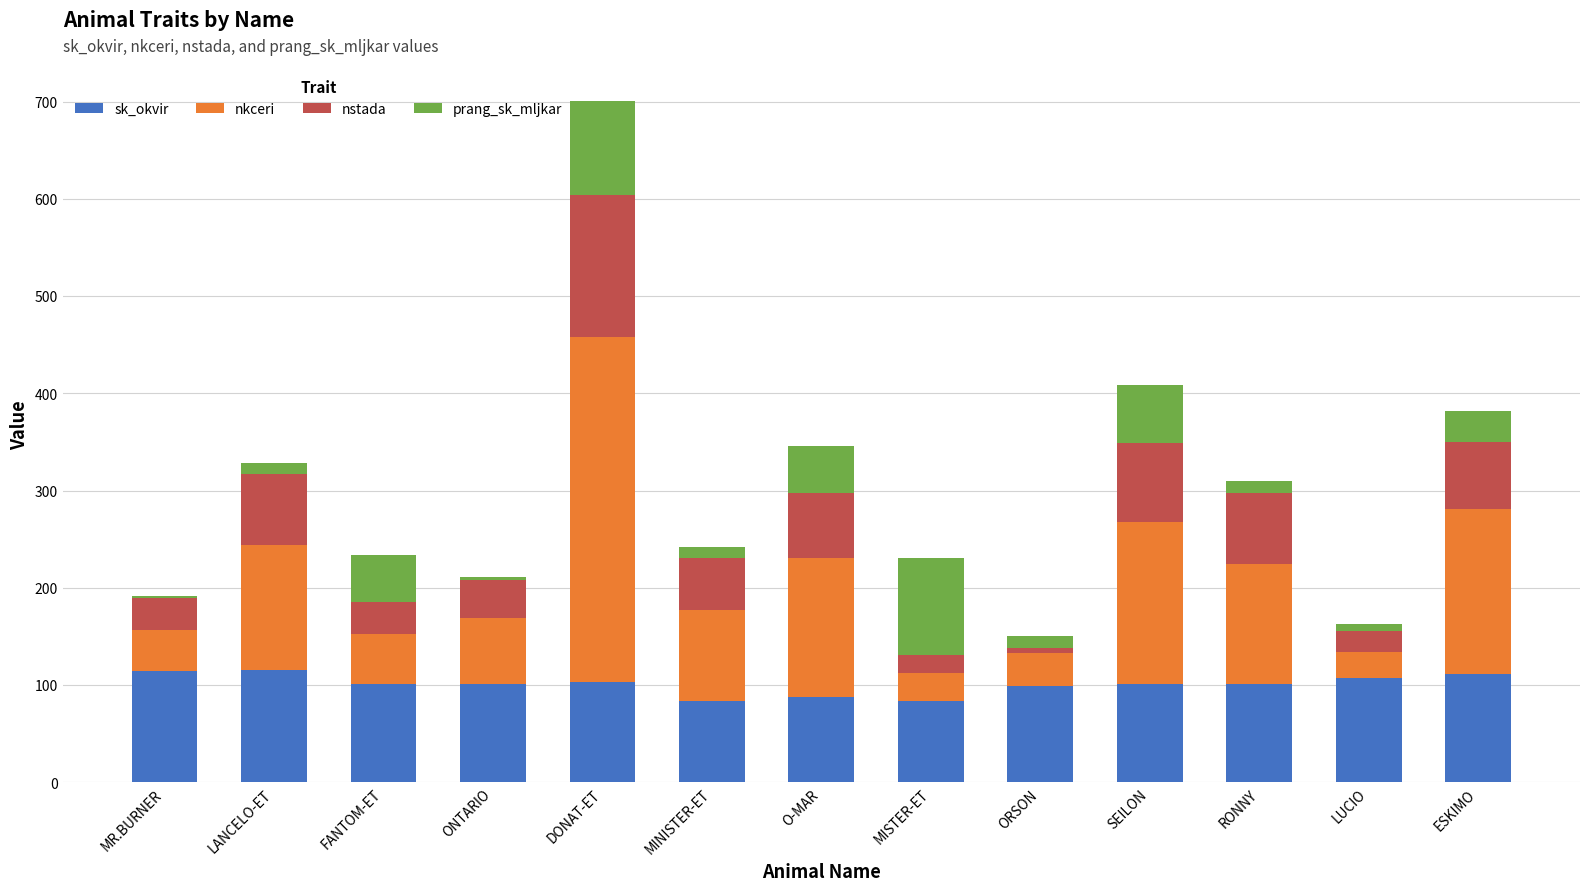

What is the total value across all series at FANTOM-ET?

234